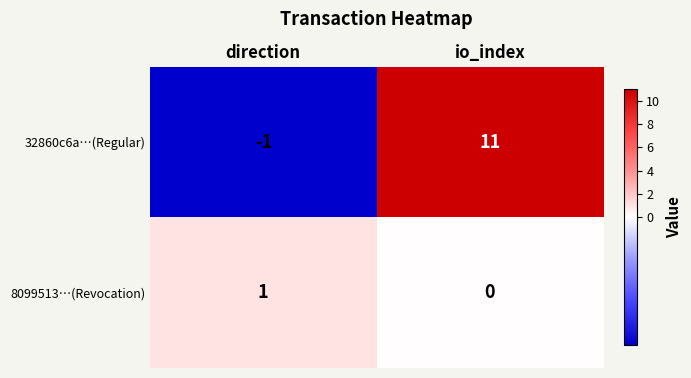

What is the greatest value displayed?

11